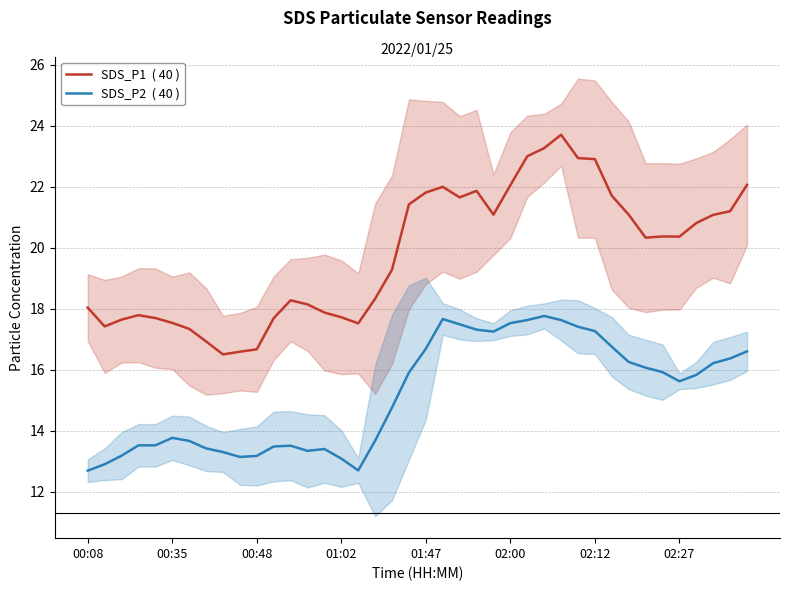

Count the number of categories in the chart.

40